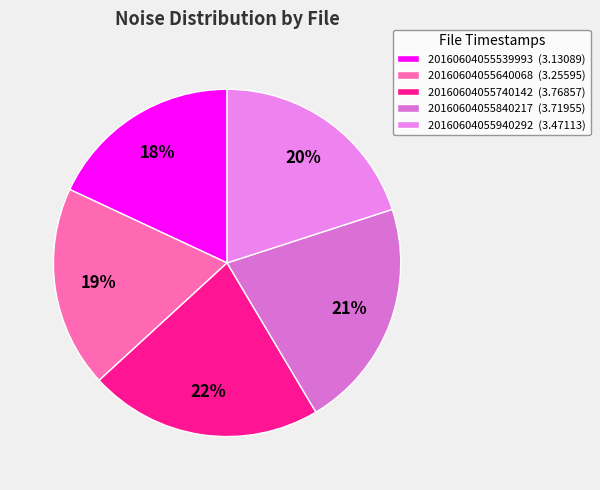

What percentage is the 20160604055640068 slice, to the nearest percent?

19%